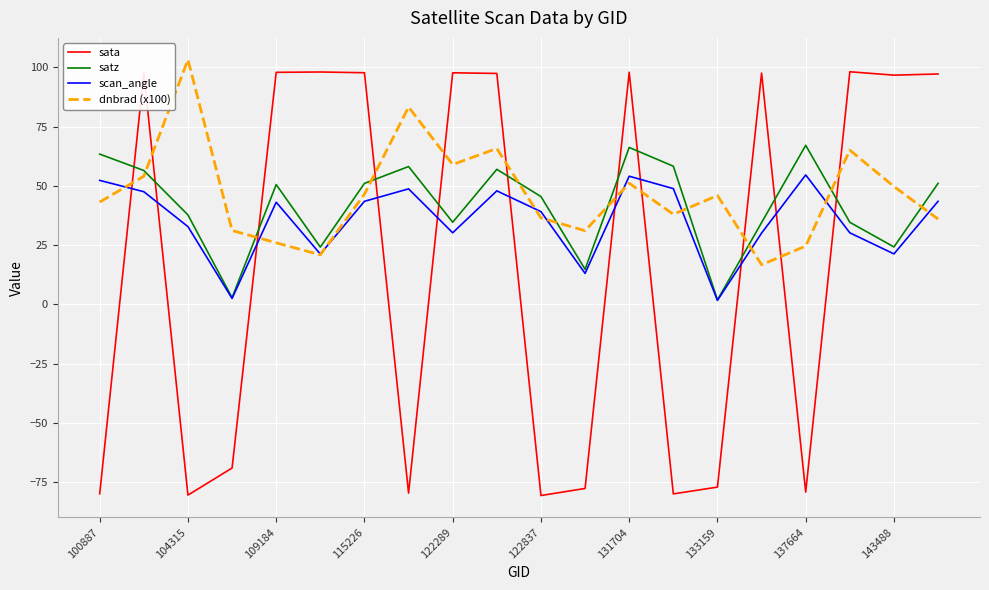

In sata, how many points are lower than both neighbors (excluding endpoints)?

6